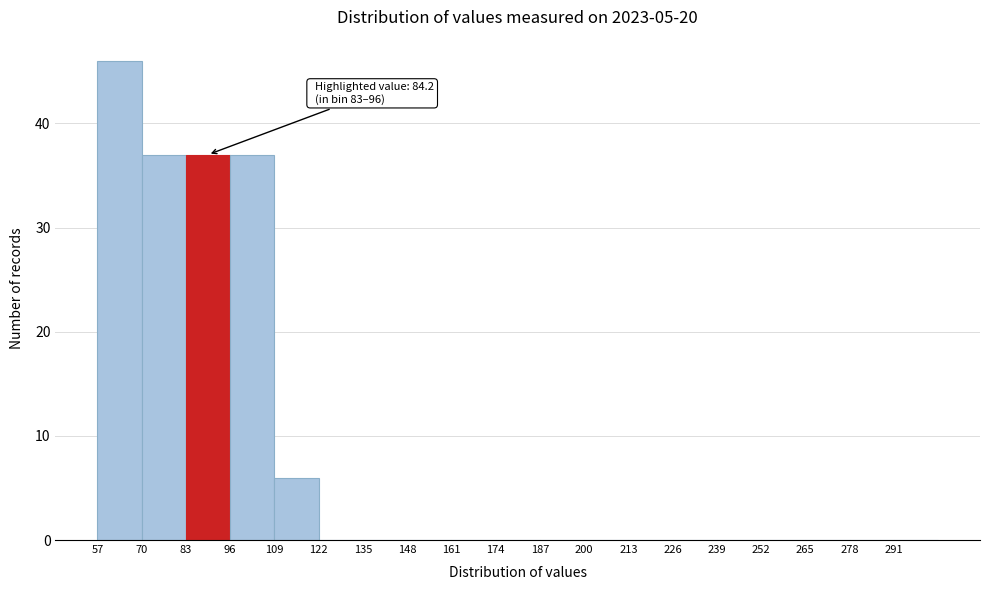

Which range on the x-axis has the tallest bar?

57 to 70